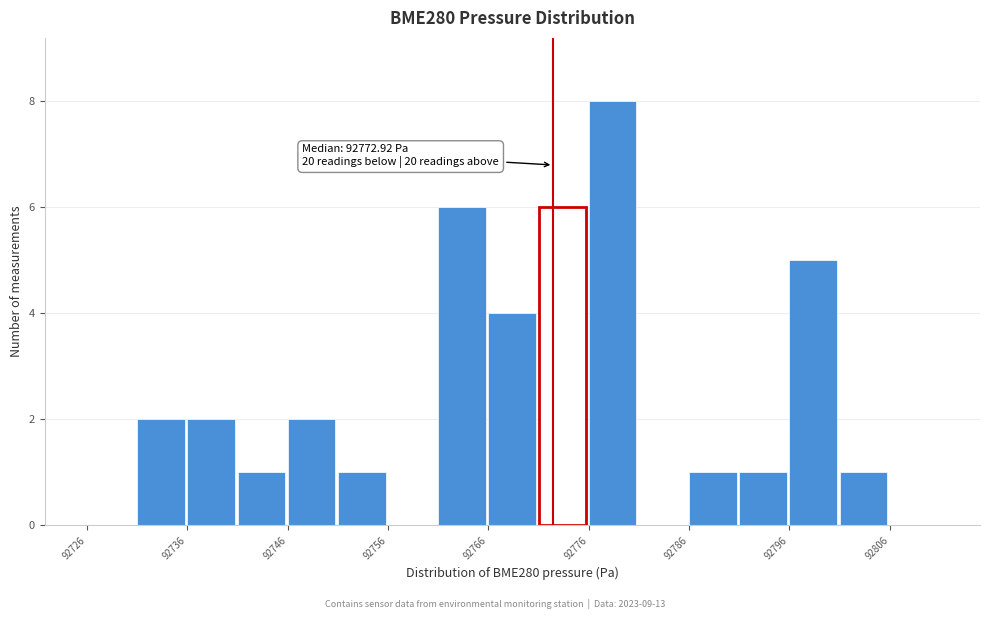

Which range on the x-axis has the tallest bar?

92776 to 92781